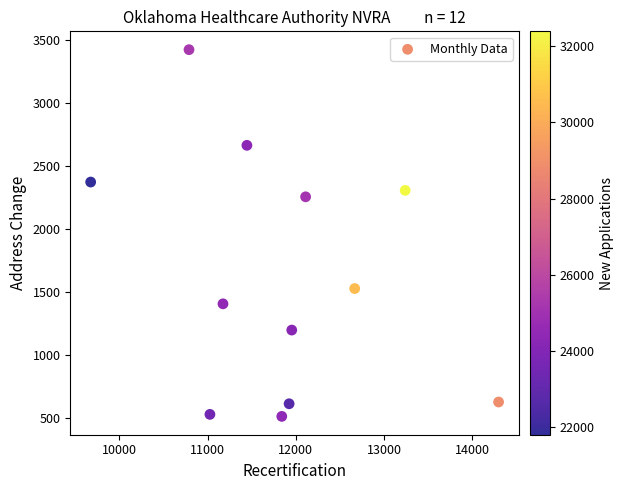

What Y value in the scatter plot is closest to 1968?

2255